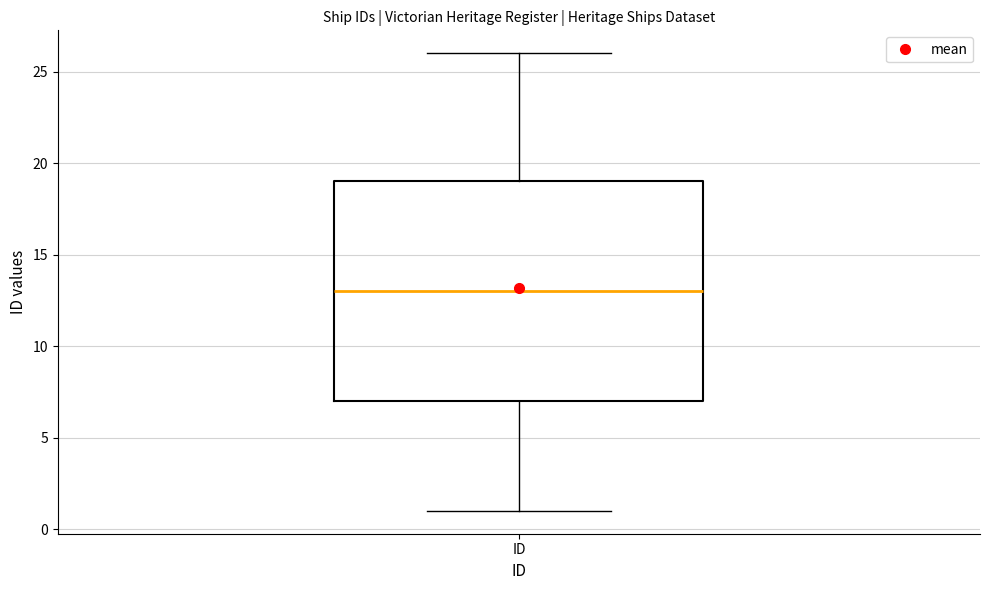

Where does the lower whisker of the box for ID end on the y-axis? The values are not printed on the chart, so give them approximately, as read against the axis.

1